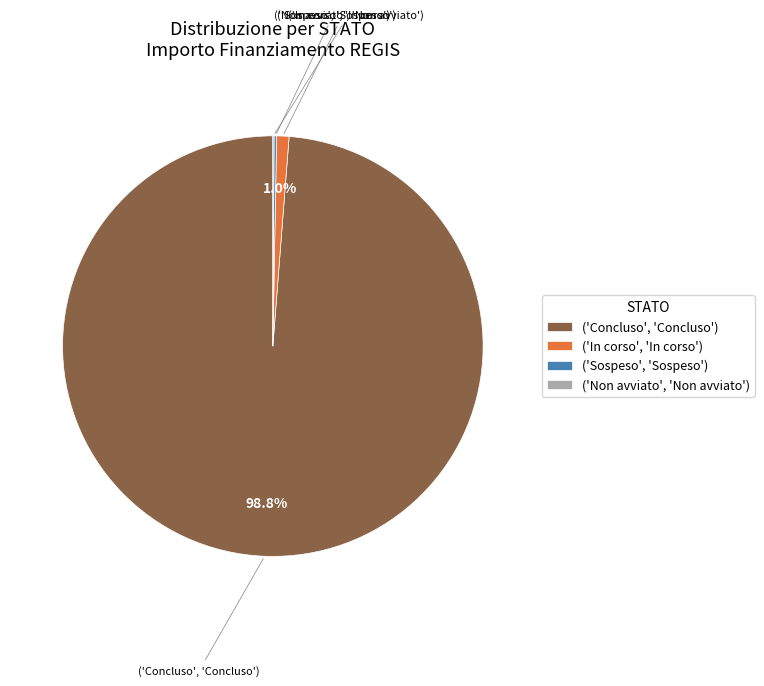

Which has a higher value, ('Concluso', 'Concluso') or ('In corso', 'In corso')?

('Concluso', 'Concluso')